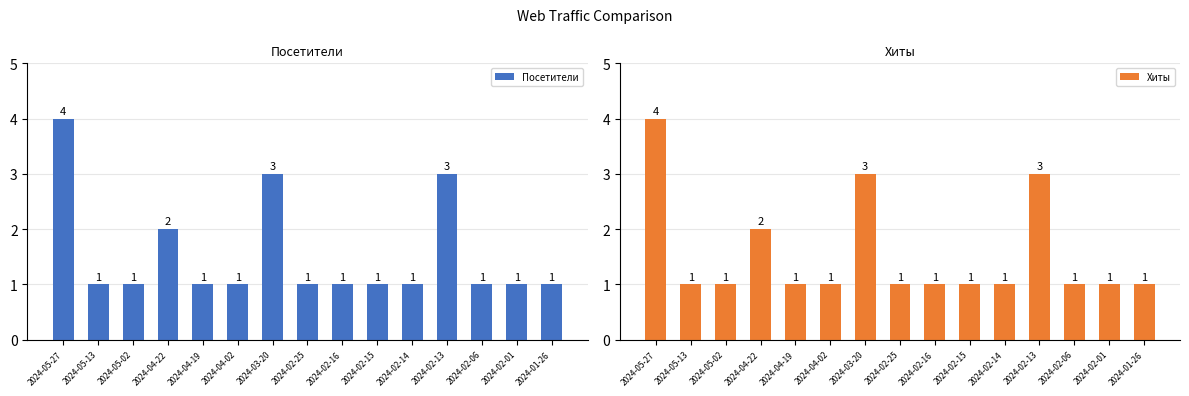

At which label does Хиты reach its minimum?

2024-05-13